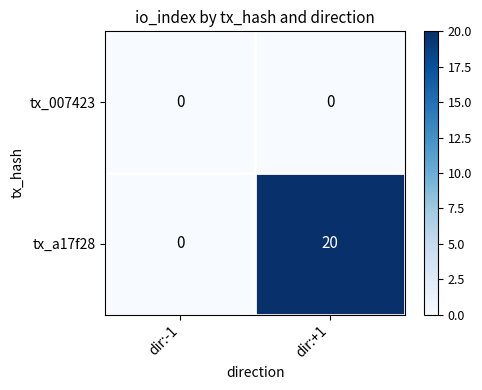

Where is tx_a17f28 nearest to the value 10?

dir:-1